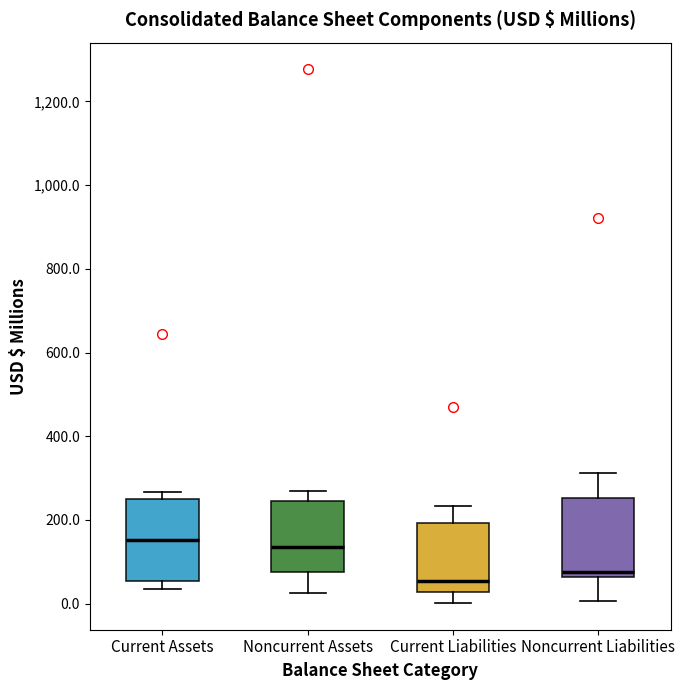

Reading left to right, transcribe this box plot: for each box, give where its median line is, the range the box spans, and where its two whiskers end, as read against the y-axis. The values are not printed on the chart, so give them approximately, as read against the axis.

Current Assets: median 160, box 60 to 240, whiskers 40 to 260
Noncurrent Assets: median 140, box 80 to 240, whiskers 20 to 260
Current Liabilities: median 60, box 20 to 200, whiskers 0 to 240
Noncurrent Liabilities: median 80, box 60 to 260, whiskers 0 to 320